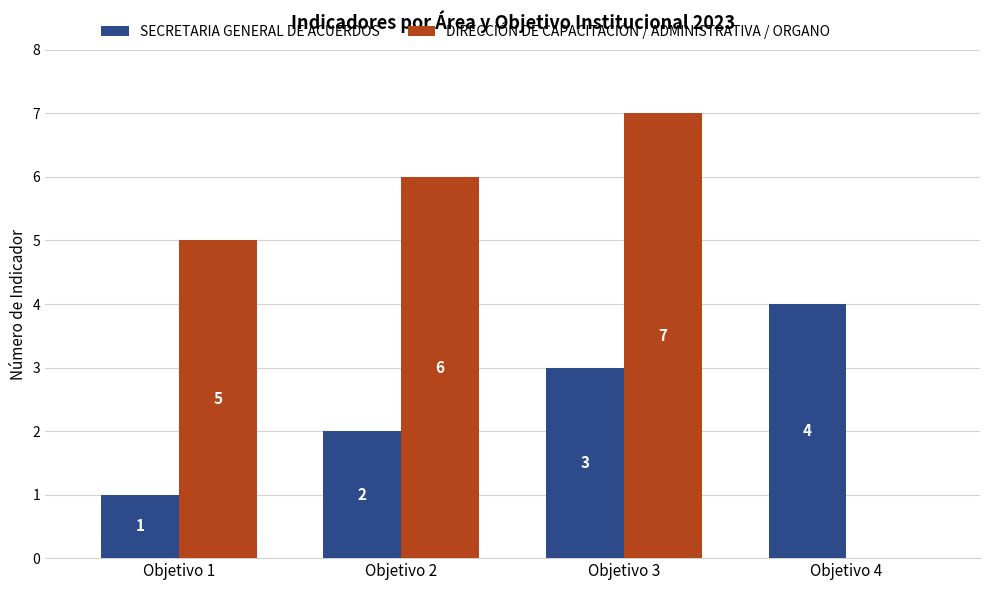

How many SECRETARIA GENERAL DE ACUERDOS values are between 2 and 4?

3